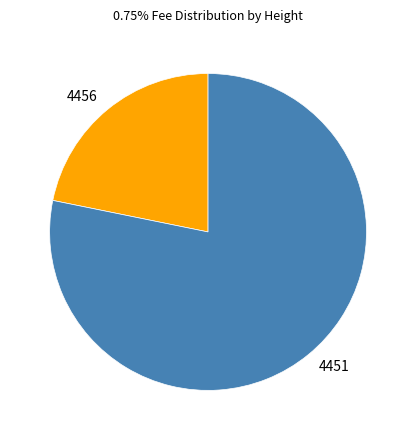

What is the ratio of the value at 4456 to the value at 4451?

0.3